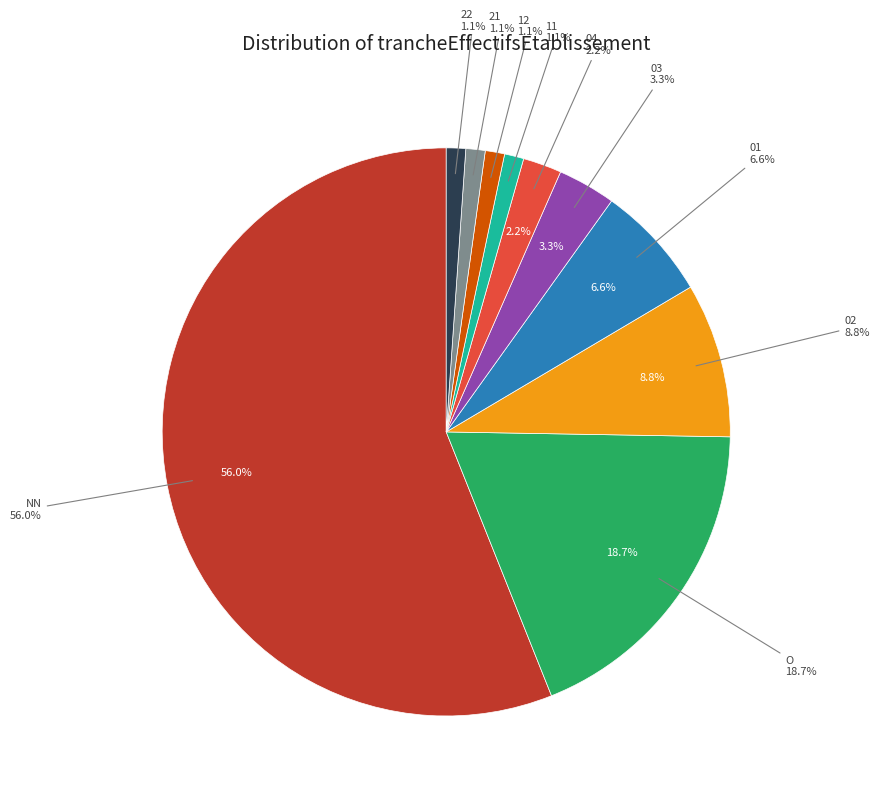

Count the number of slices in the pie.

10